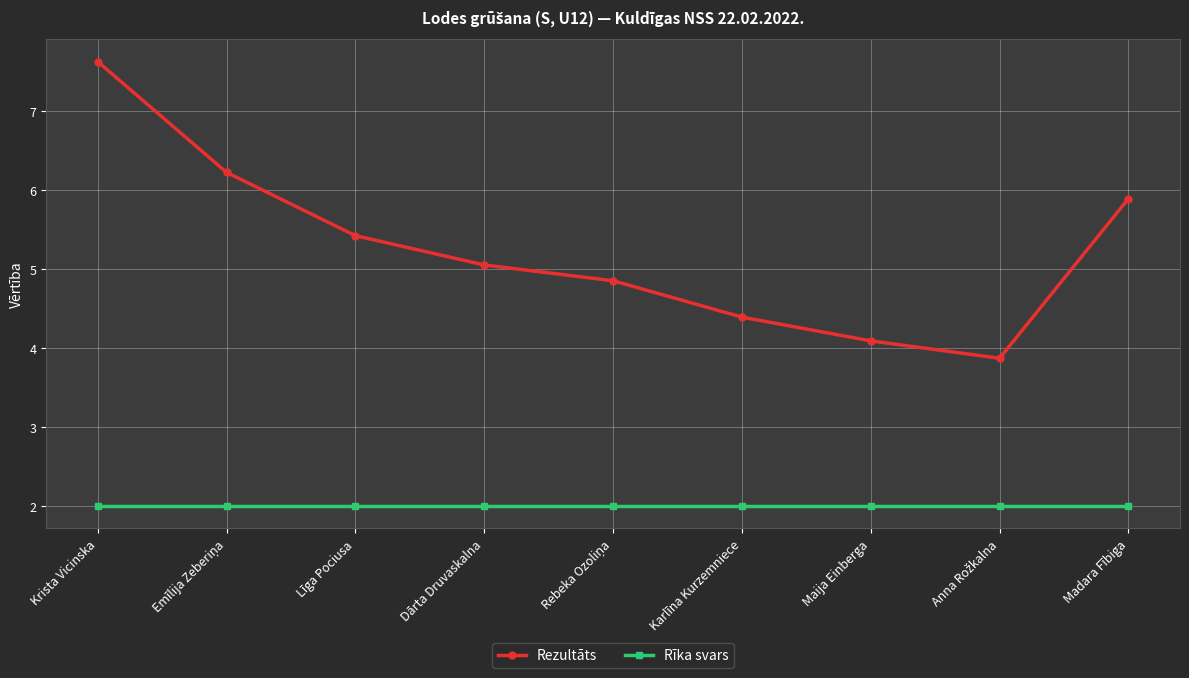

Which series has the largest range (max minus min)?

Rezultāts